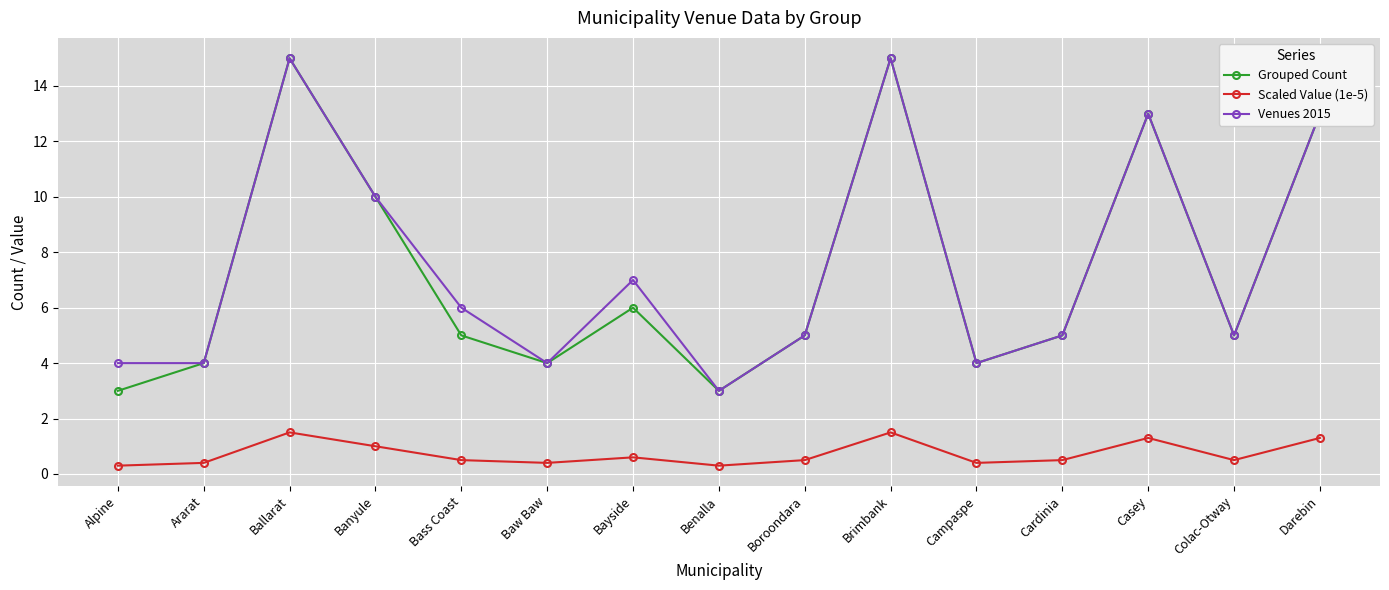

What is the minimum value for Venues 2015?

3.0